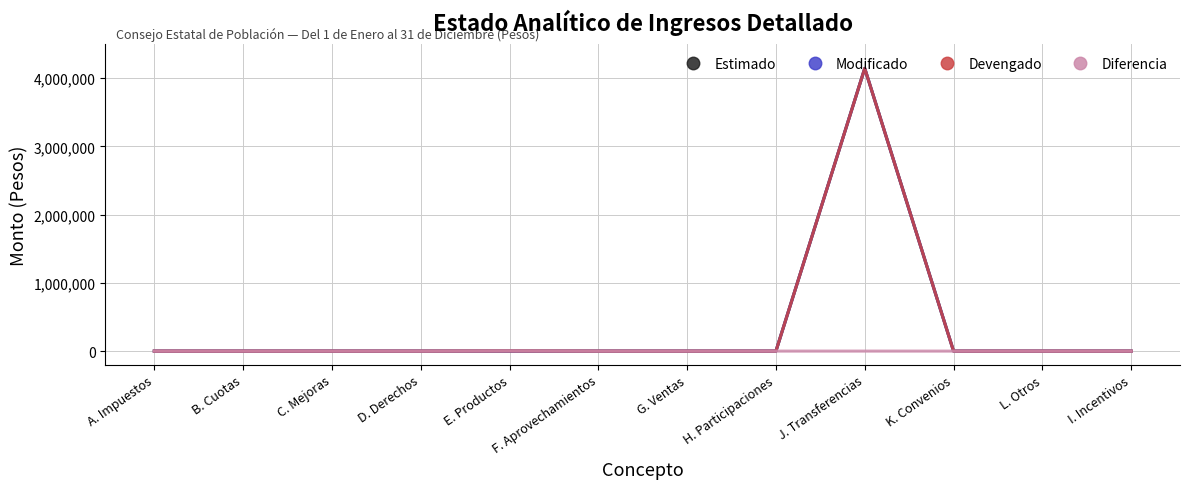

Is this an area chart (filled region under the line)?

No